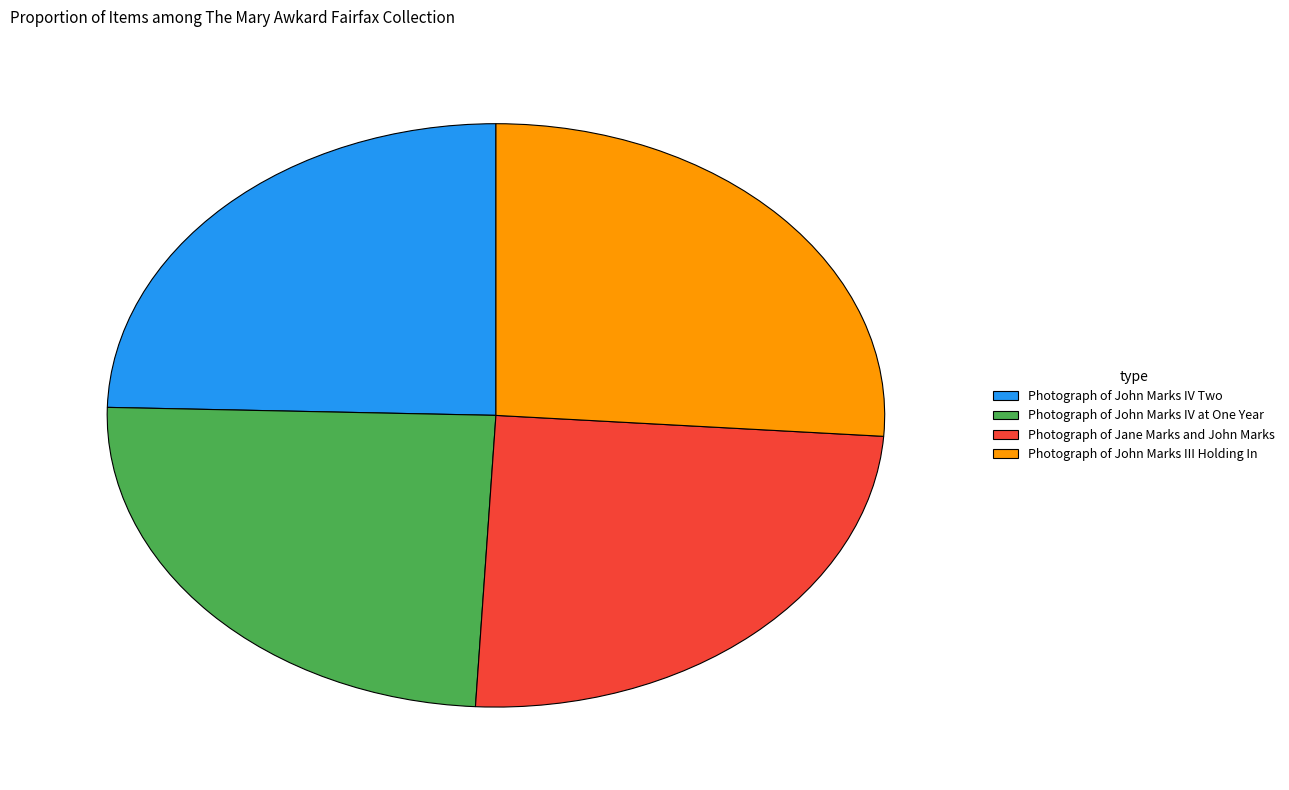

What is the largest slice in the pie chart?

Photograph of John Marks III Holding In